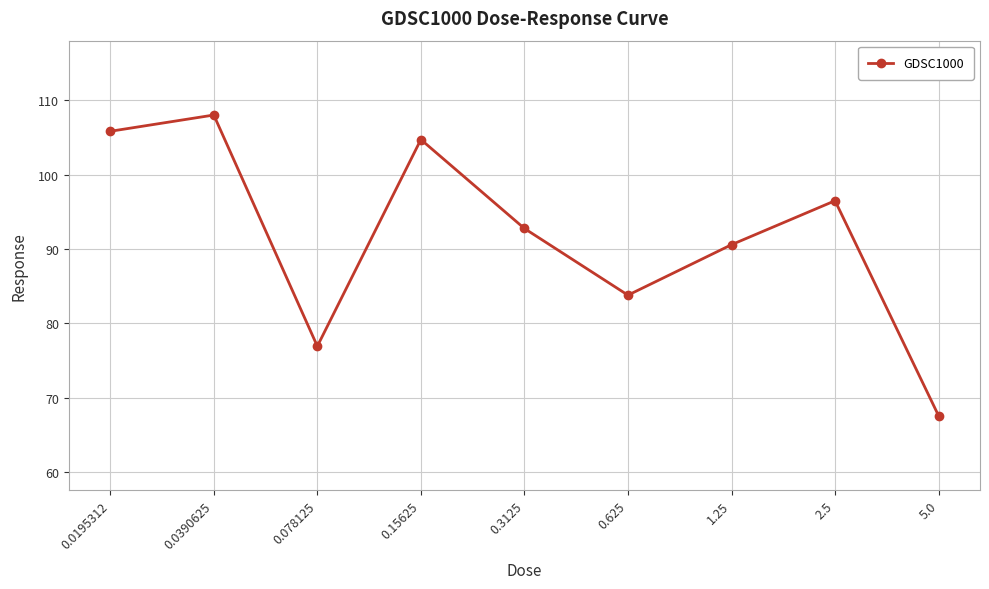

Between 0.0195312 and 1.25, which is larger?

0.0195312